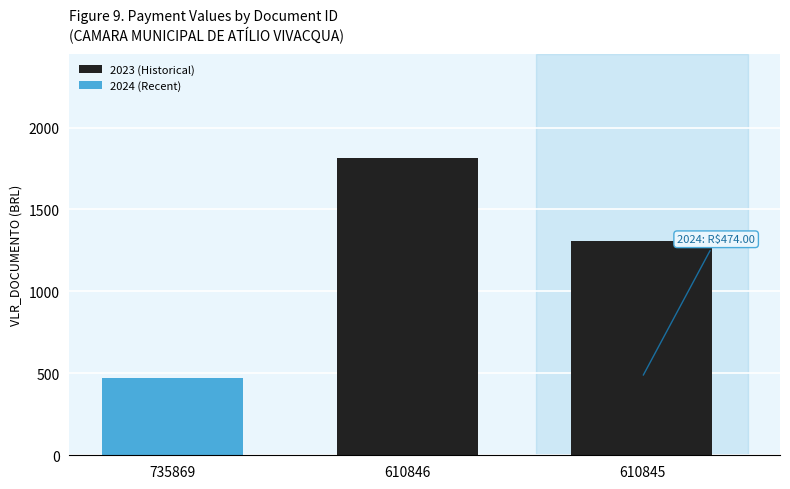

What is the average value of the 2023 (Historical) series?

1561.7